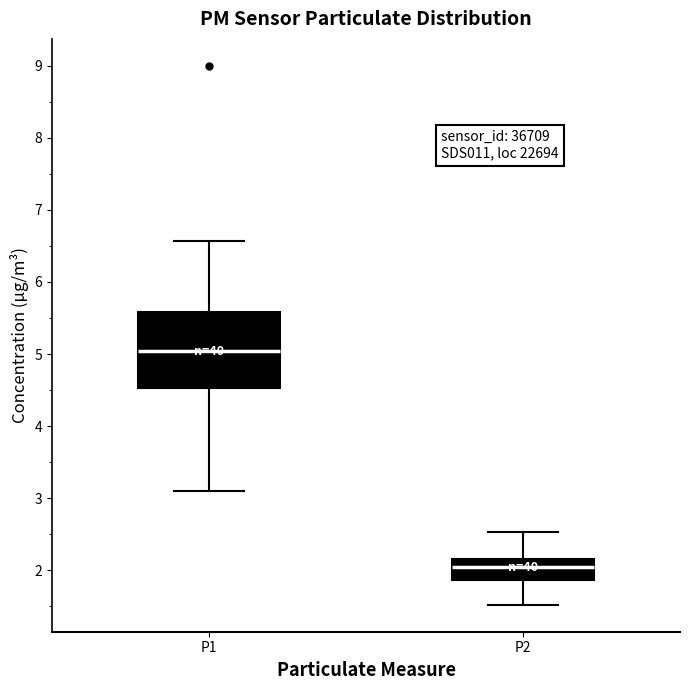

Where does the median line of the box for P2 sit on the y-axis? The values are not printed on the chart, so give them approximately, as read against the axis.

2.0